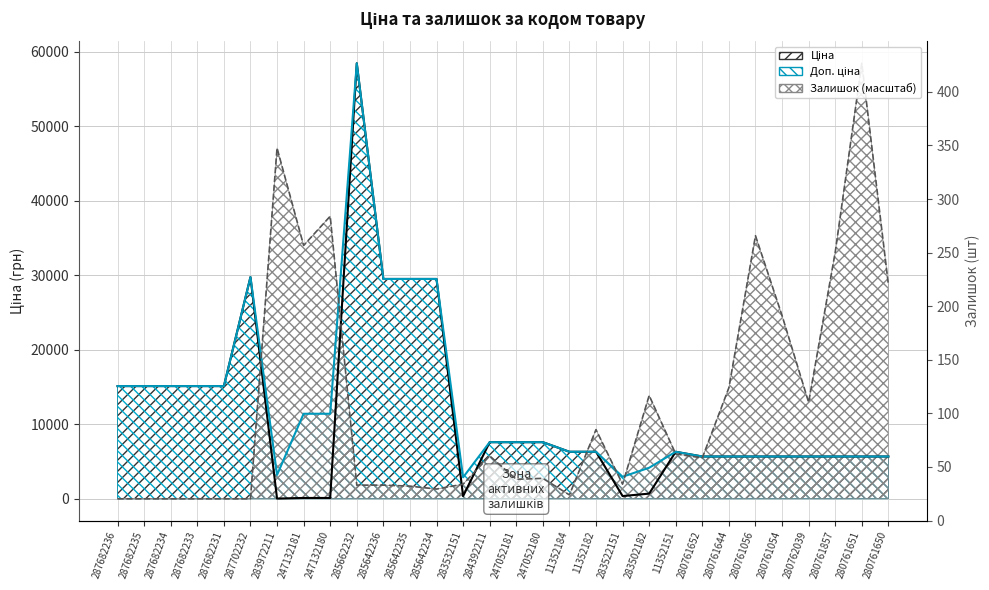

At 11352151, list the series in order from largest to smallest.

Ціна, Доп. ціна, Залишок